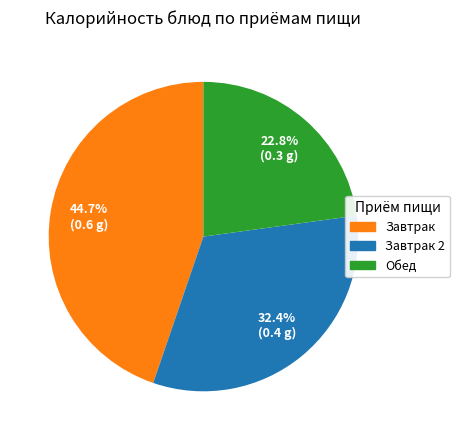

To the nearest percent, what is the difference between the largest and smallest slice percentages?

22%